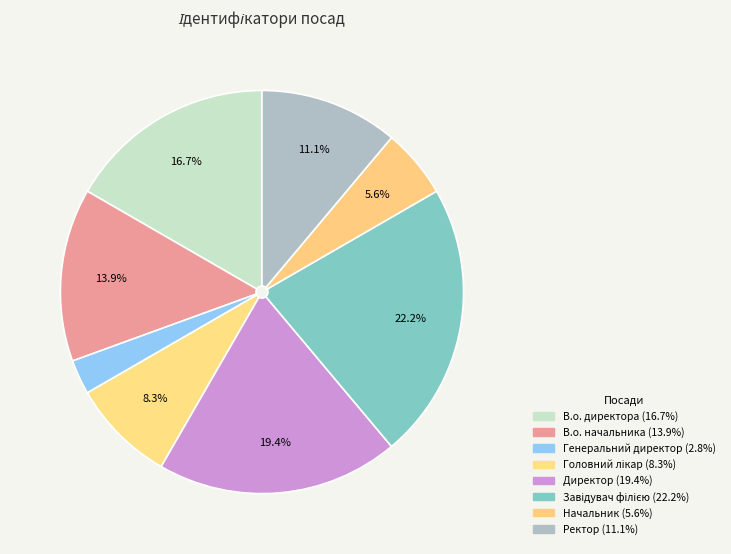

To the nearest percent, what percentage of the pie is Начальник?

6%